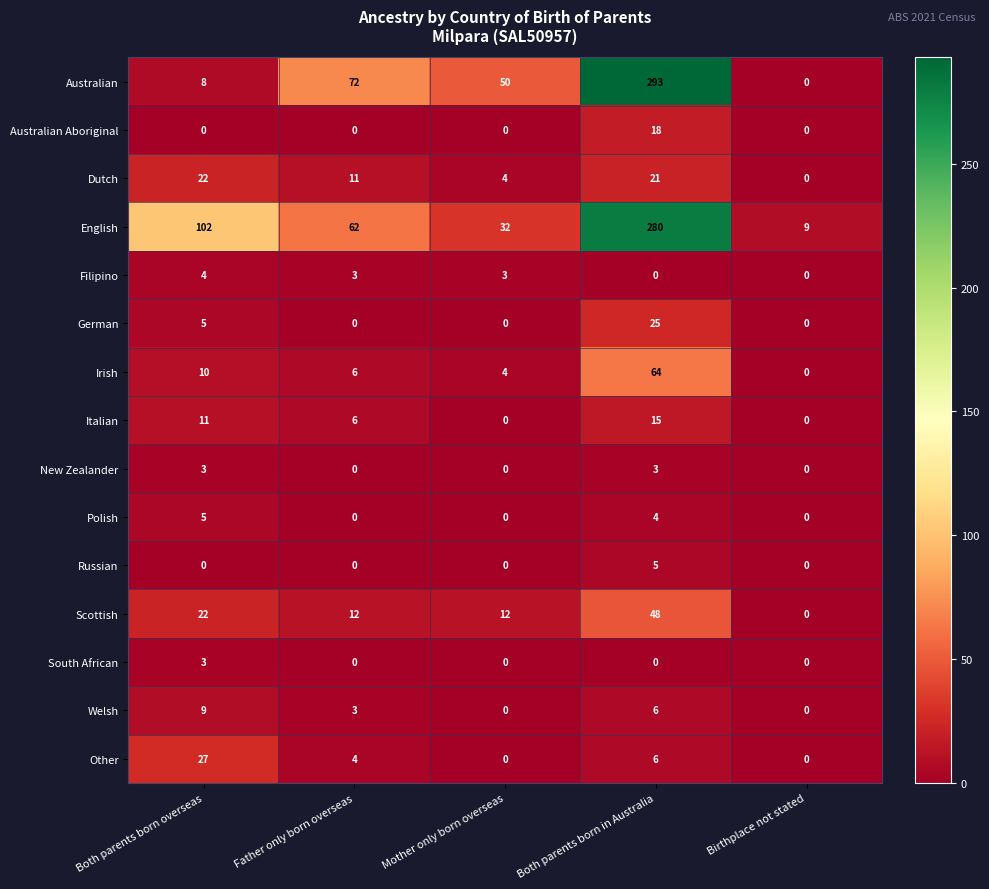

At which category is the sum across all series the highest?

Both parents born in Australia